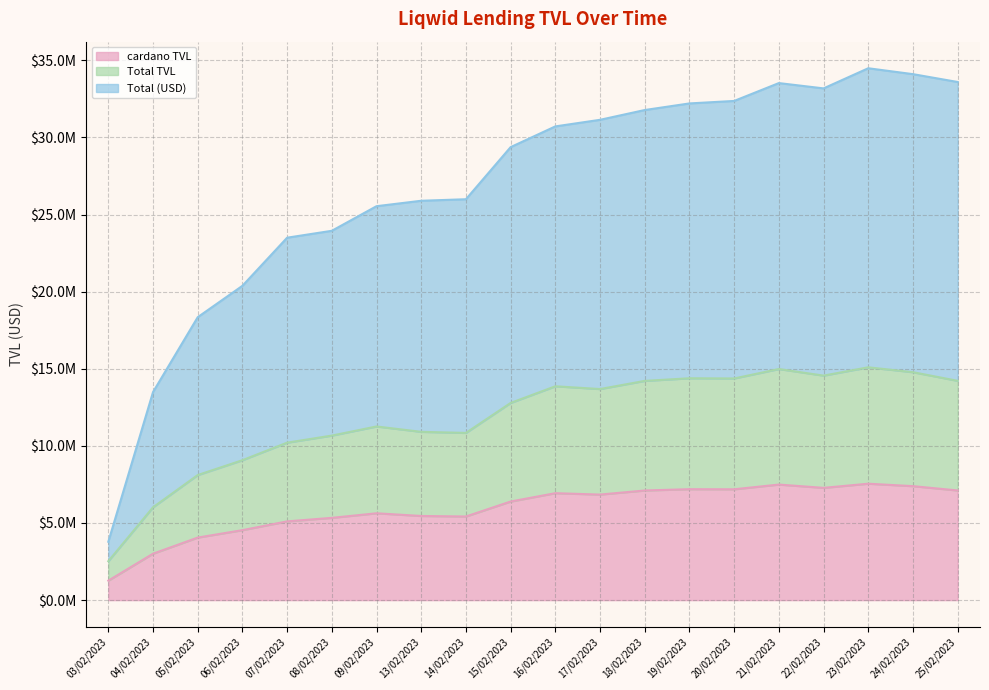

How many lines are shown in the chart?

3